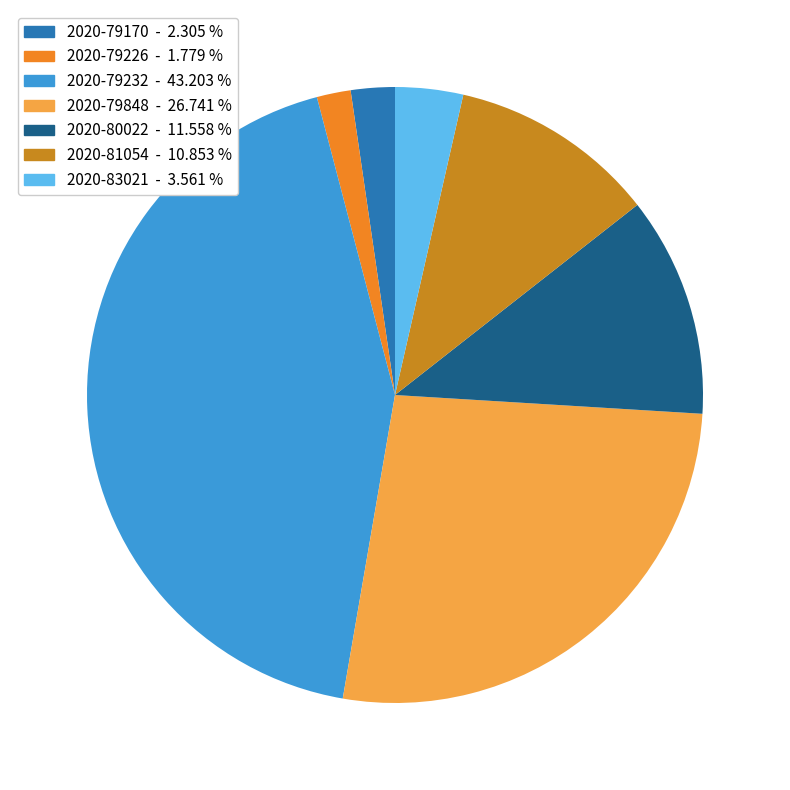

Is 2020-83021 the majority of the pie?

No